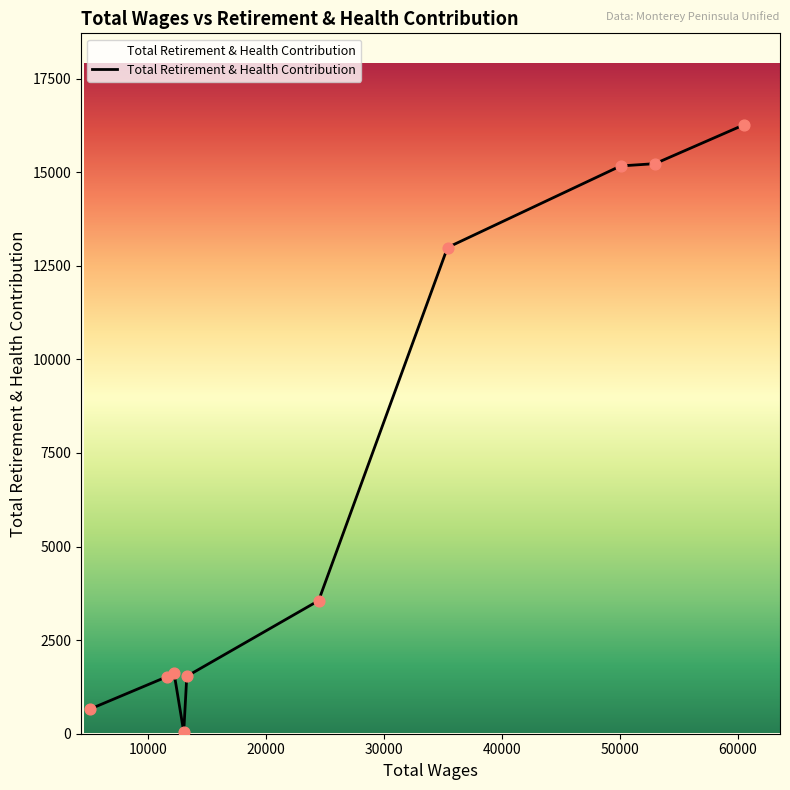

What is the difference between the maximum and minimum values?

16221